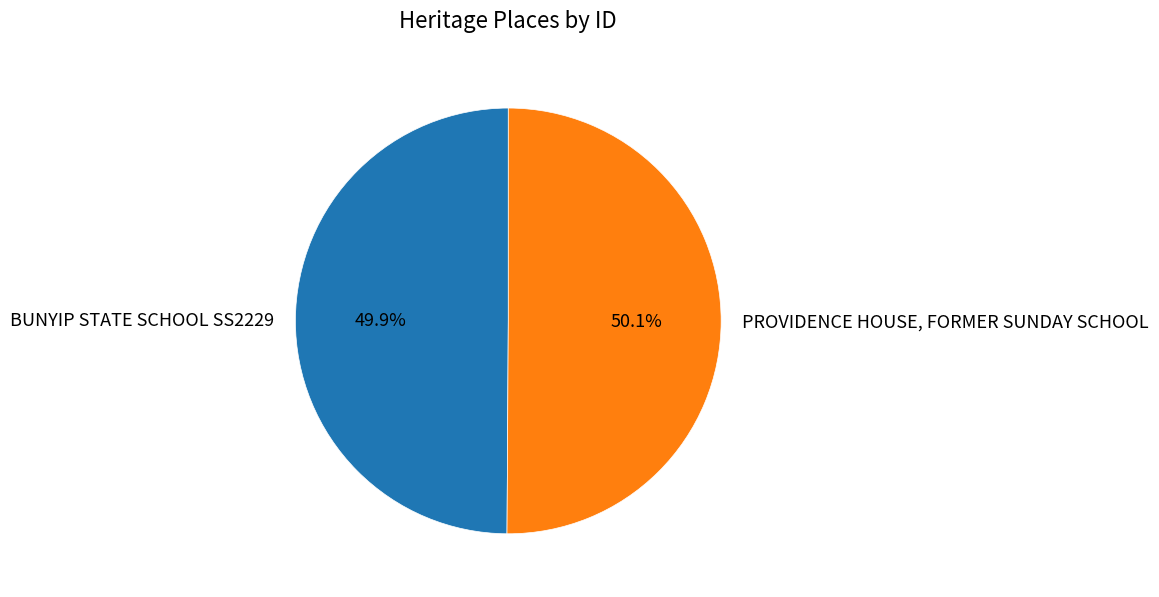

True or false: BUNYIP STATE SCHOOL SS2229 accounts for 50% of the total.

True